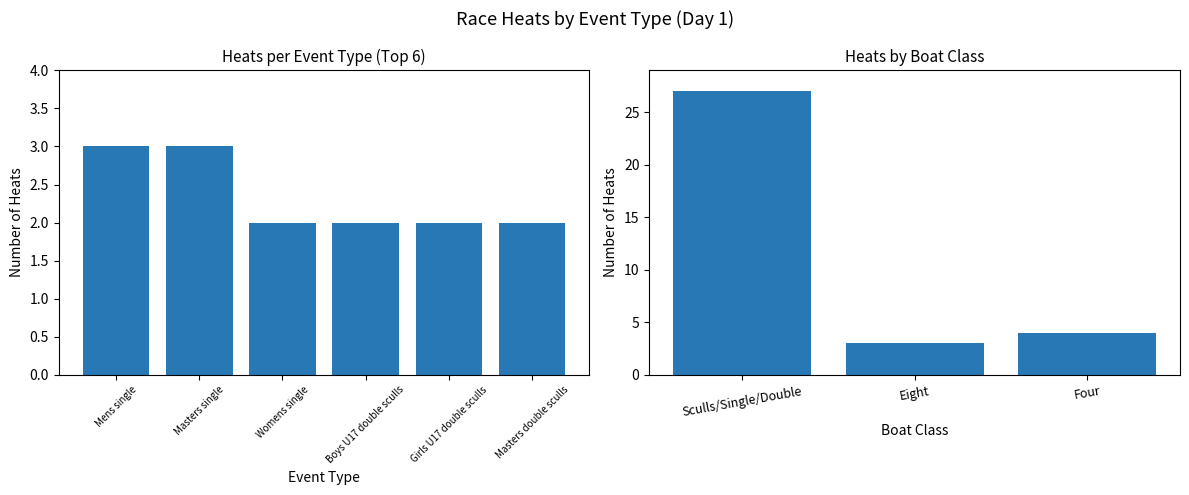

What is the approximate value at Eight, to the nearest 5?

5